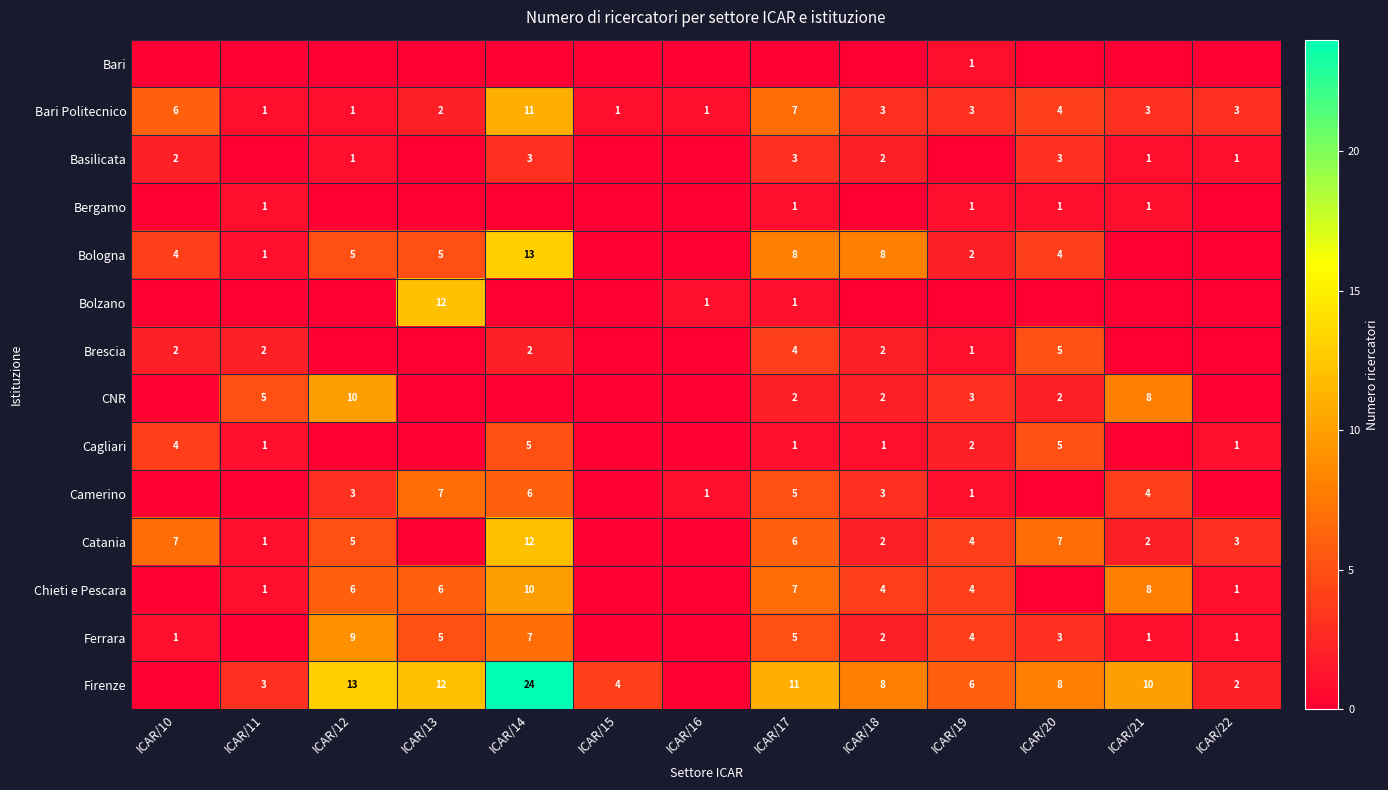

Which label corresponds to the largest value in the chart?

ICAR/14